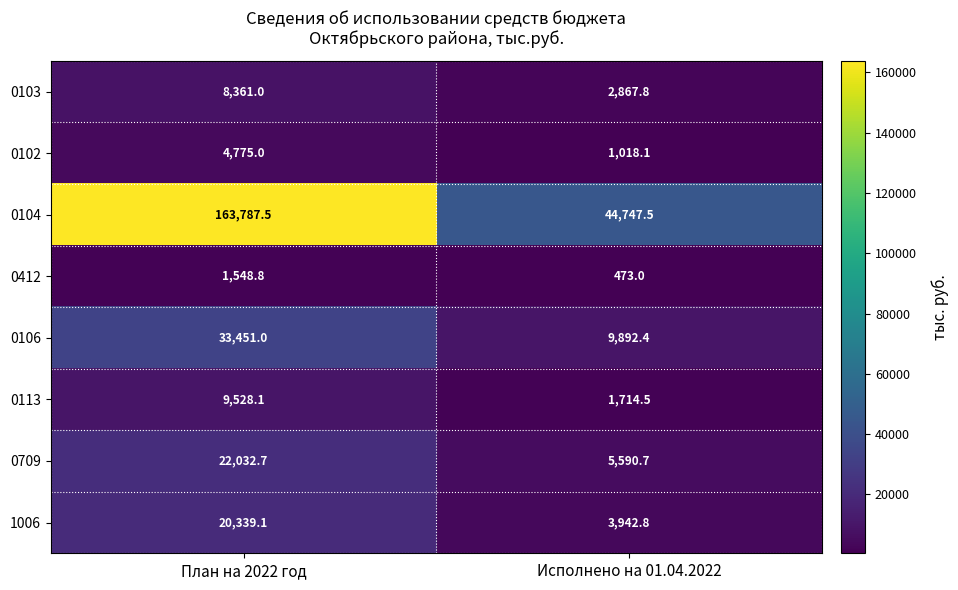

What is the smallest value displayed?

473.0